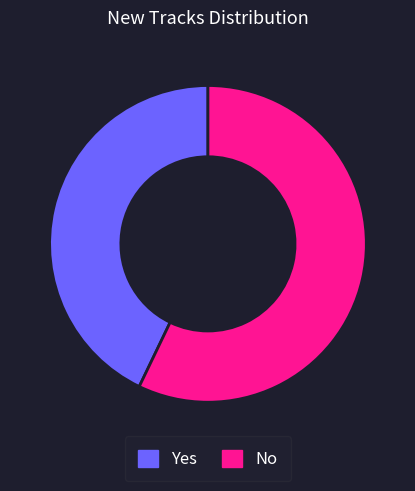

Rank the categories by value from highest to lowest.

No, Yes